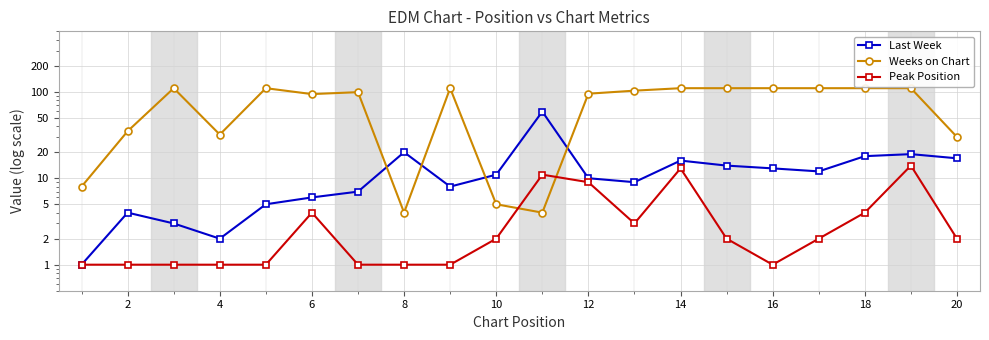

The Weeks on Chart series shows 34 at 6. True or false?

False